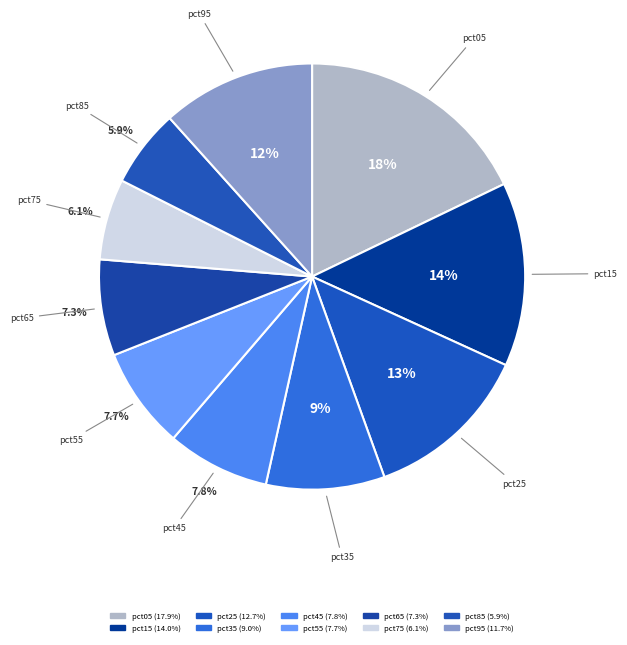

Is it true that pct95 is 3% of the pie?

False